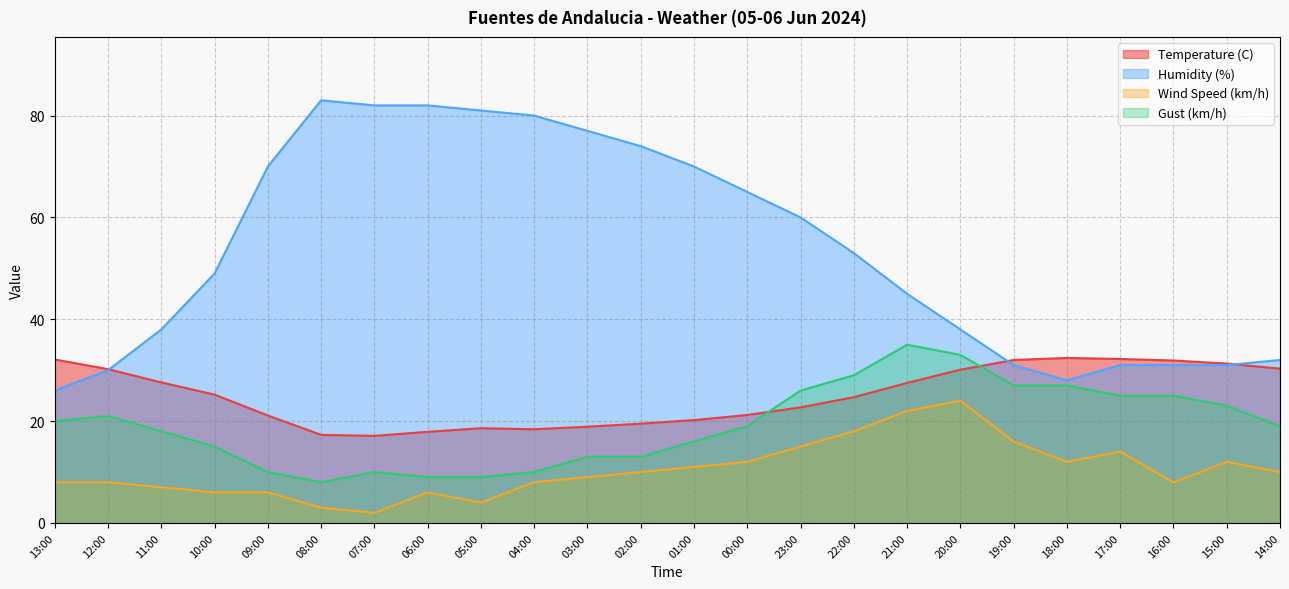

Where is Humidity (%) nearest to the value 54?

22:00